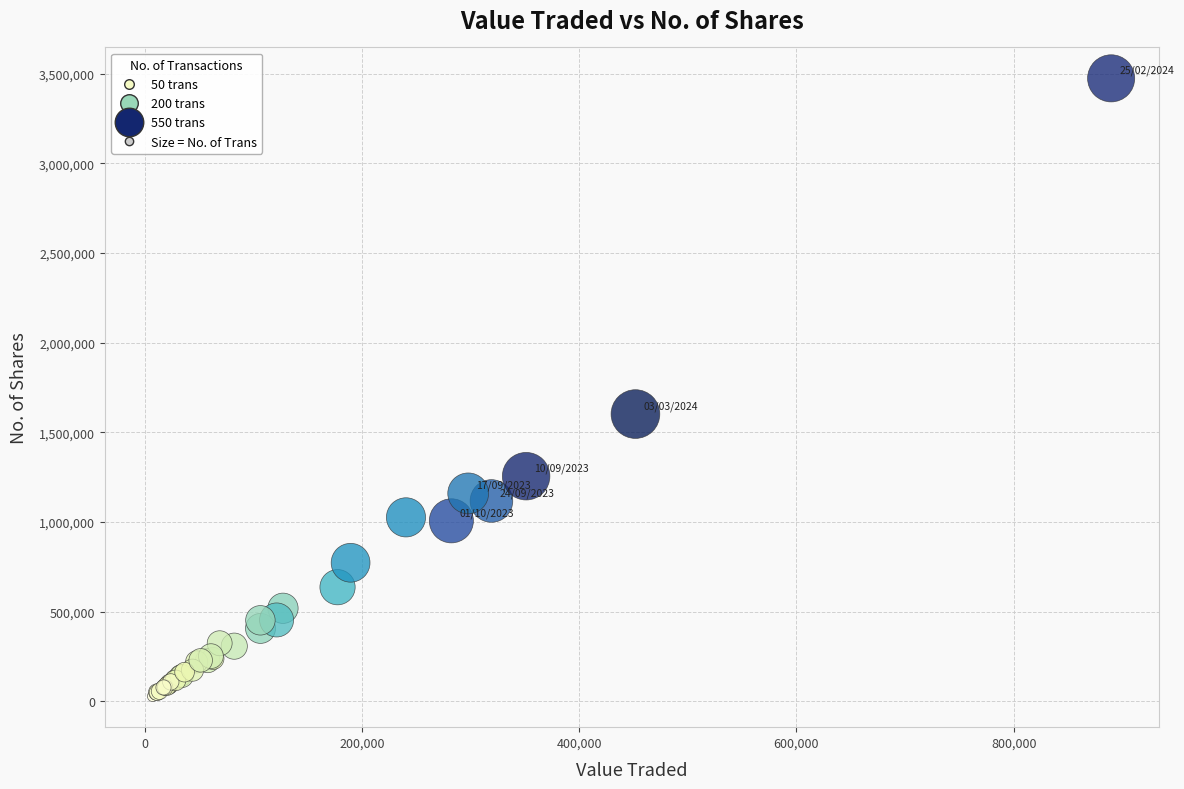

What Y value in the scatter plot is closest to 1751086?

1601902